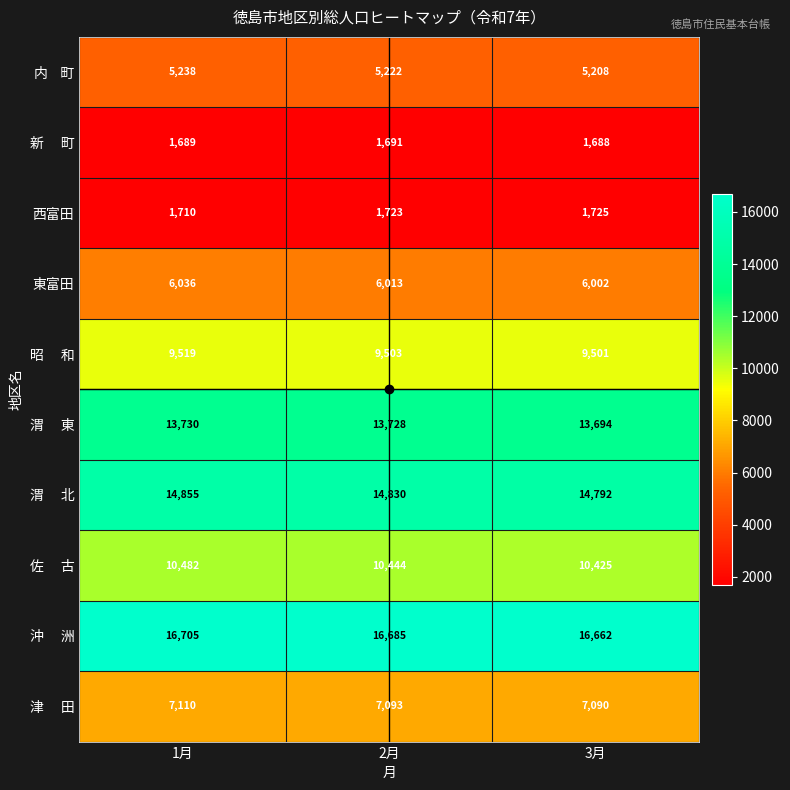

What is the spread (max minus min) of values at 3月?

14974